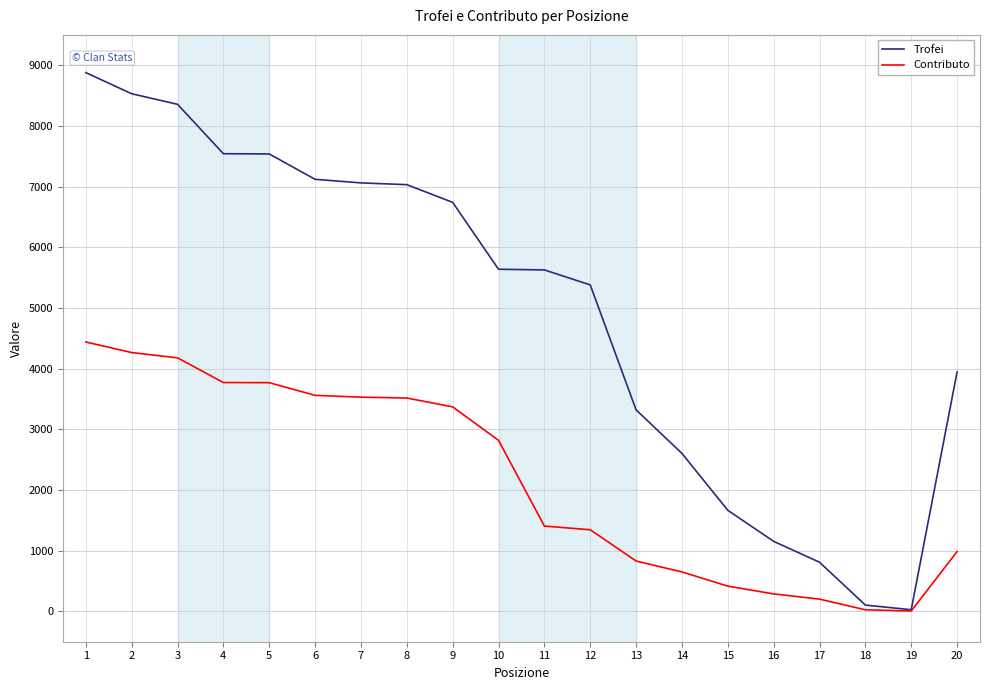

Which series changed the most between 10 and 18?

Trofei